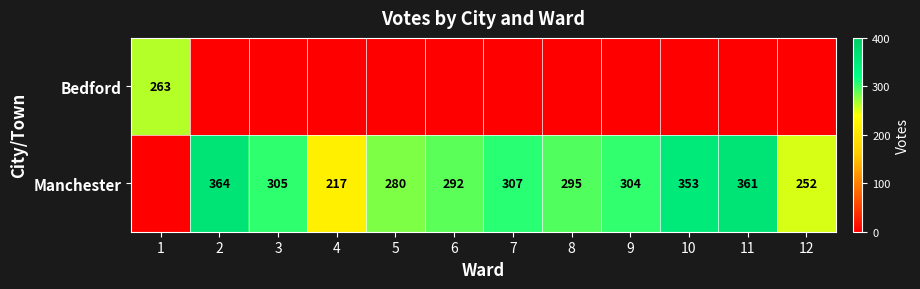

What is the sum of the Manchester values at 12 and 4?

469